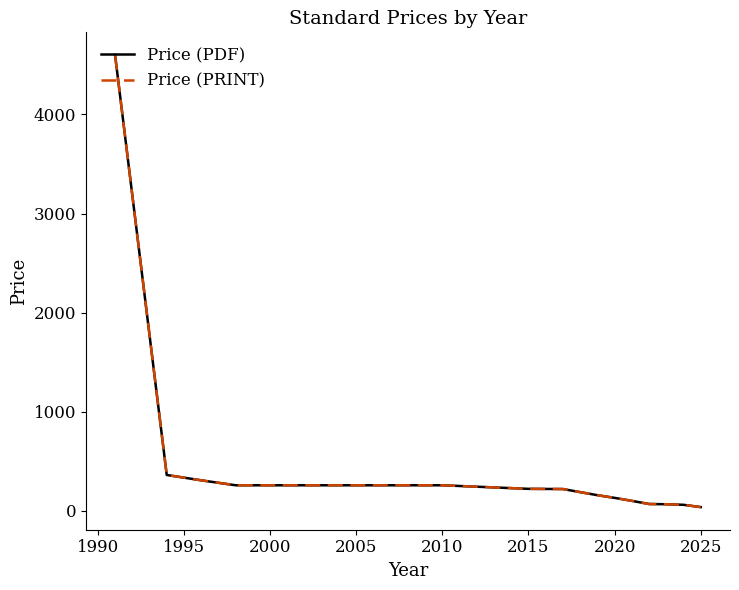

Does the chart display data point markers on the line(s)?

No